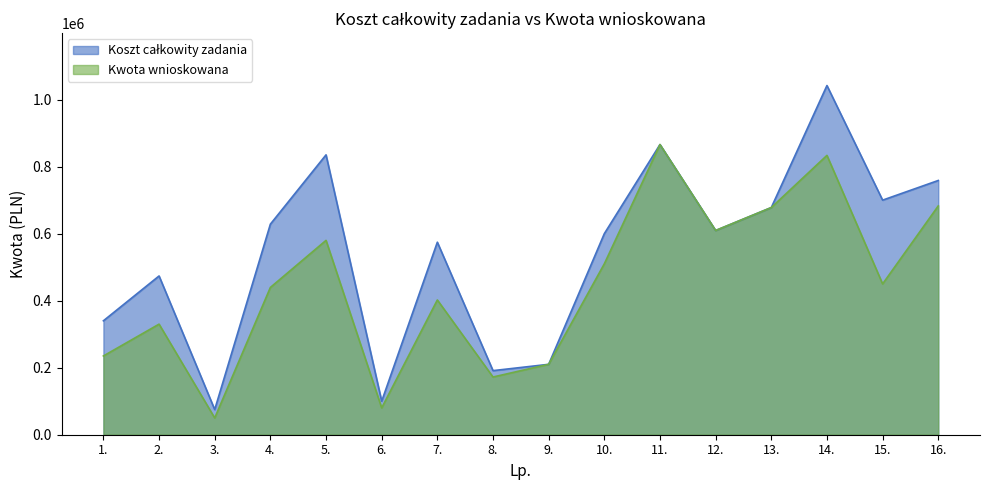

True or false: Koszt całkowity zadania and Kwota wnioskowana intersect in this chart.

False